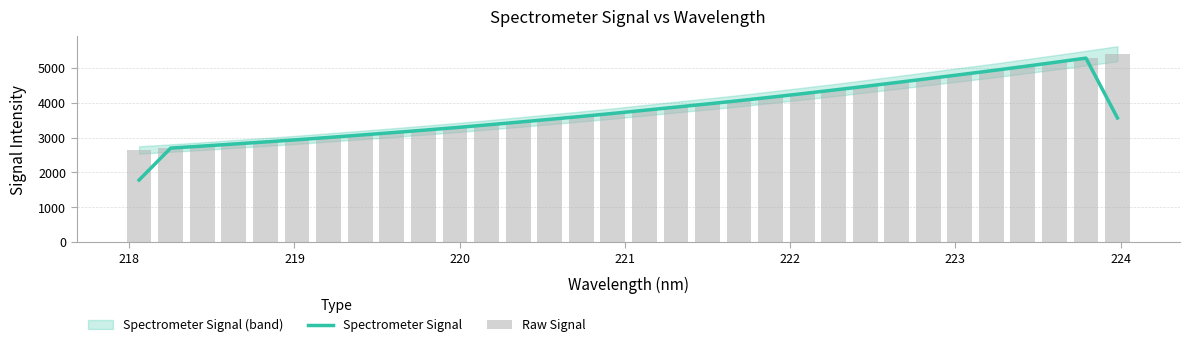

What is the maximum value for Spectrometer Signal?

5283.5